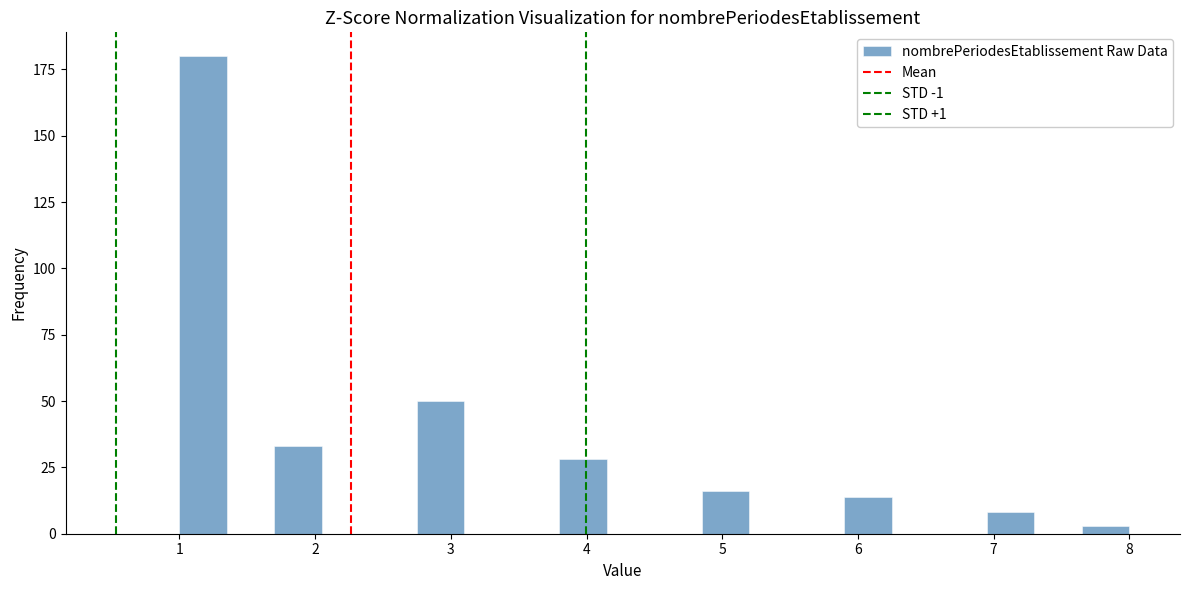

Around what value on the x-axis is the tallest bar? Give the approximate position of its centre, as read against the axis.

1.2